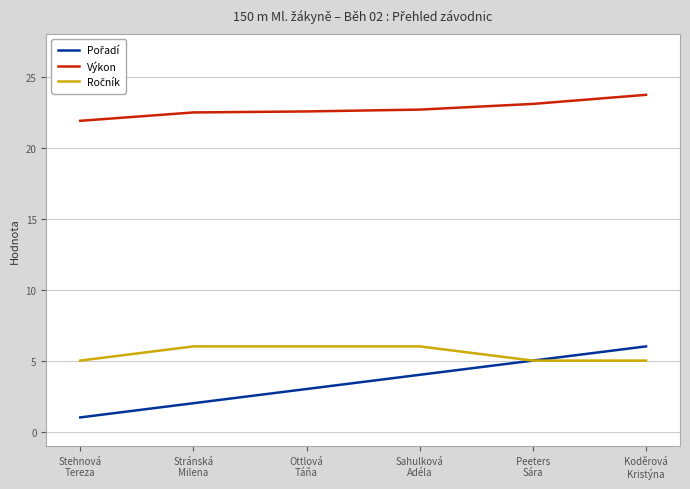

What is the smallest value displayed?

1.0